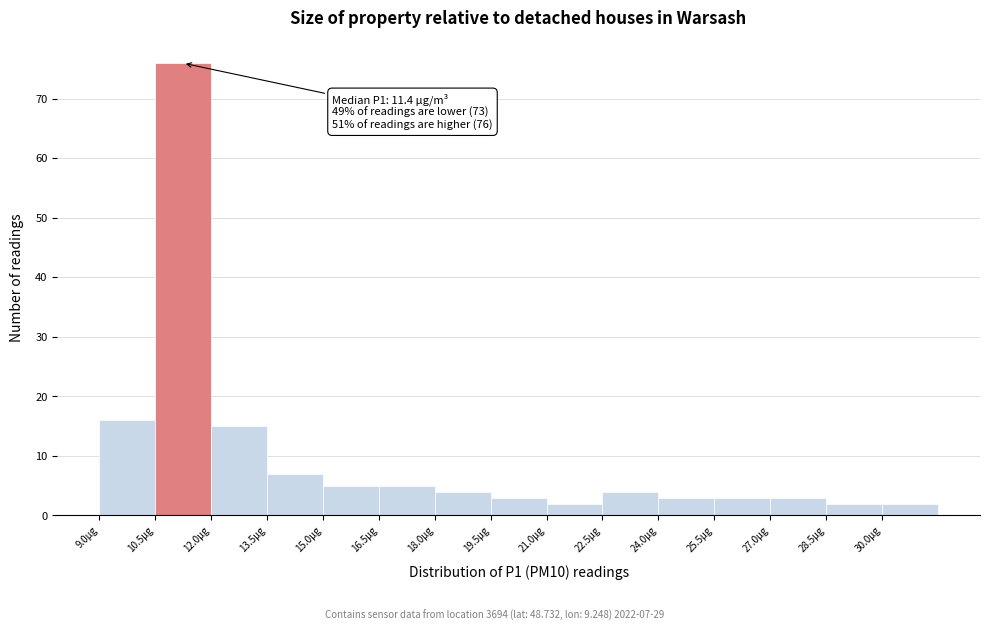

Over which range of the x-axis is the bar tallest?

10.5 to 12.0